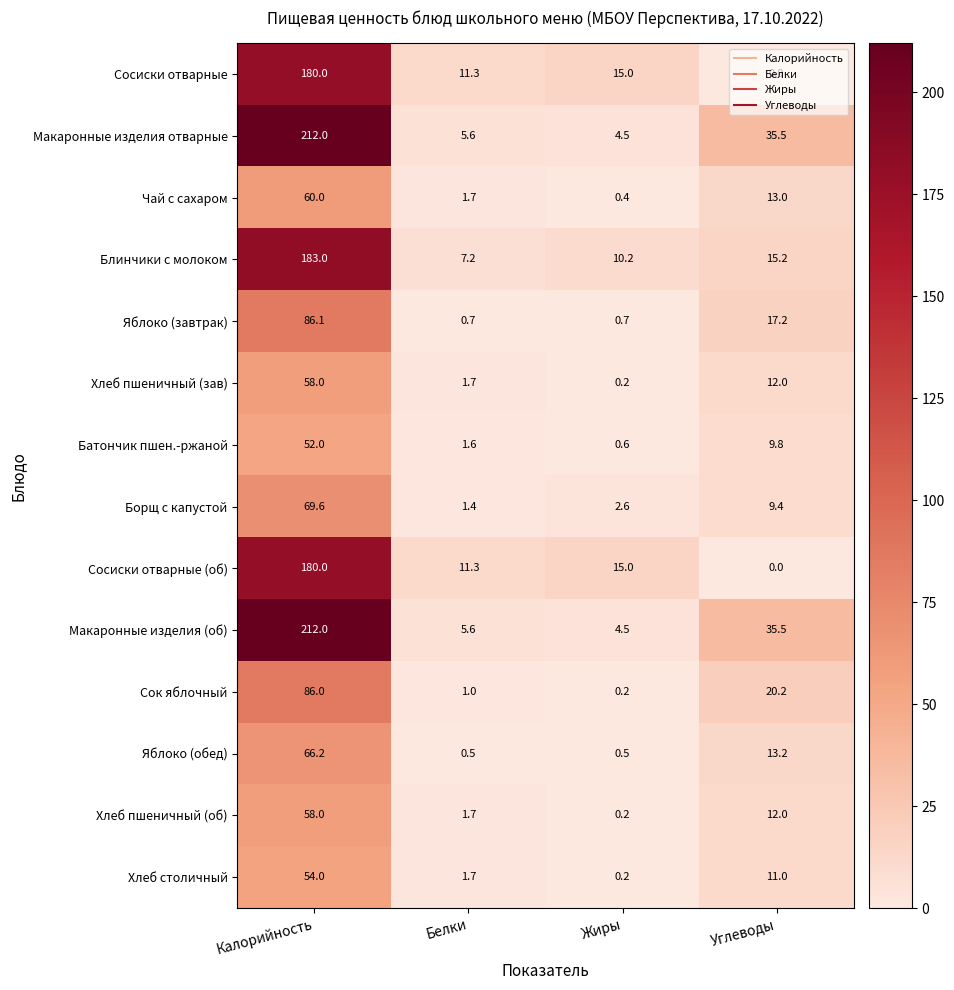

Where does the Сосиски отварные (об) series first go above 15?

Калорийность